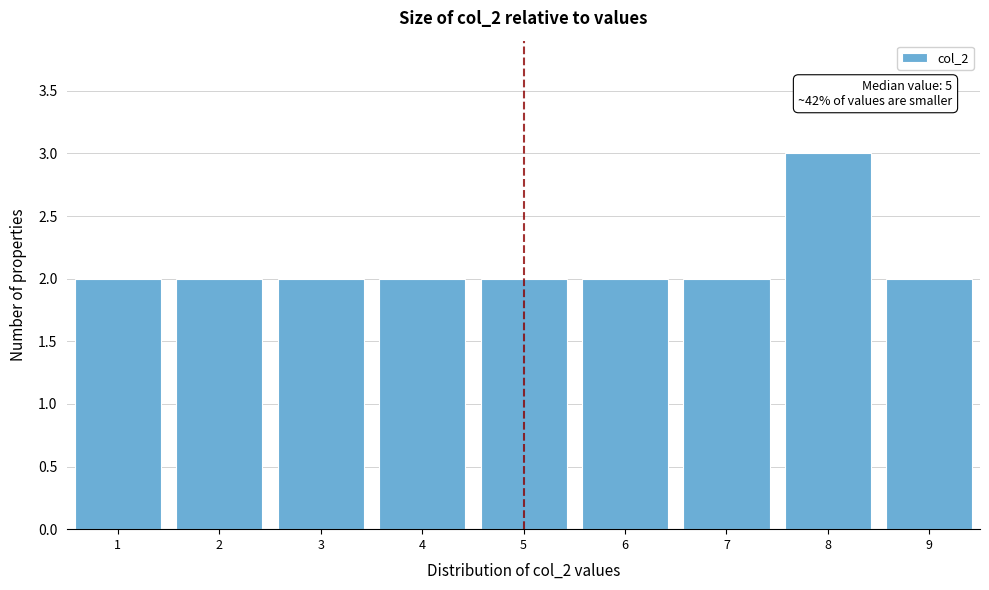

Reading right to left, transcribe all the data shown in this chart.

2	3	2	2	2	2	2	2	2